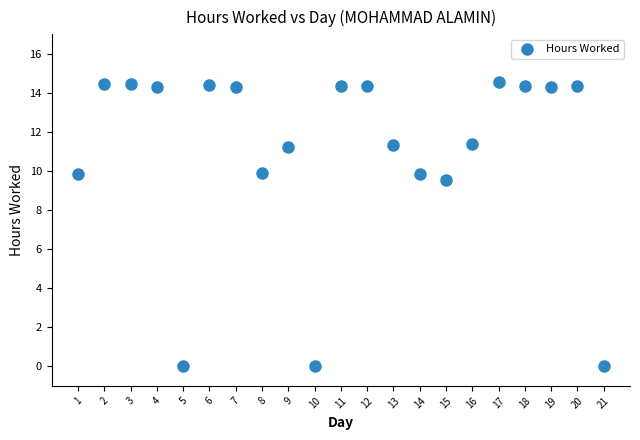

What is the range of X values (max minus min)?

20.0